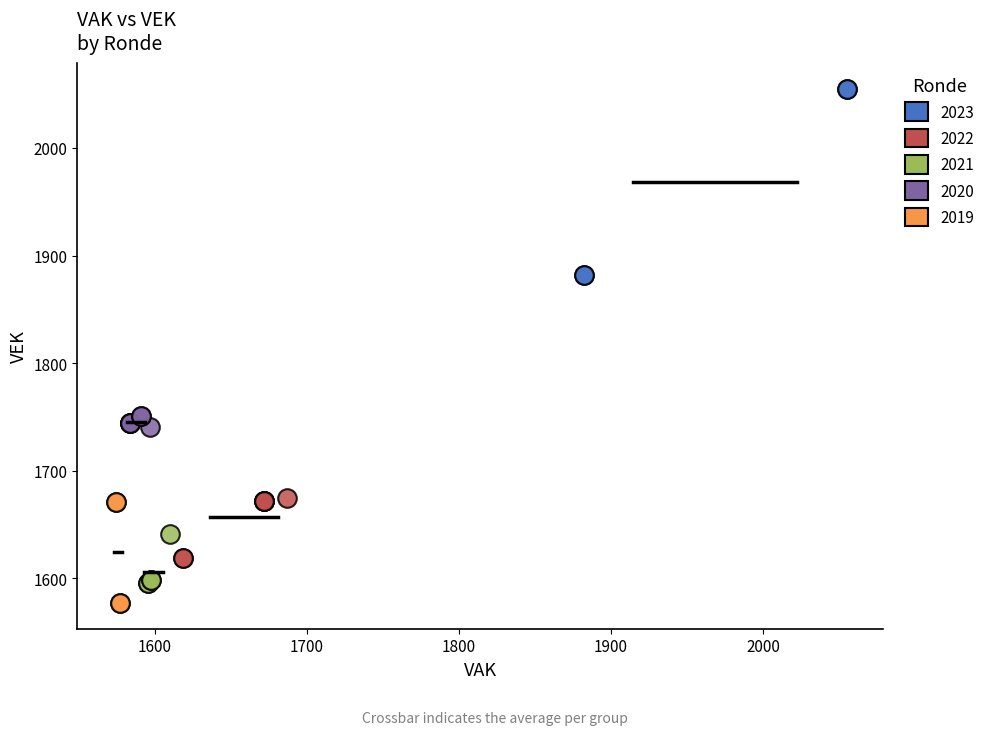

Which series has the widest spread of Y values?

2023